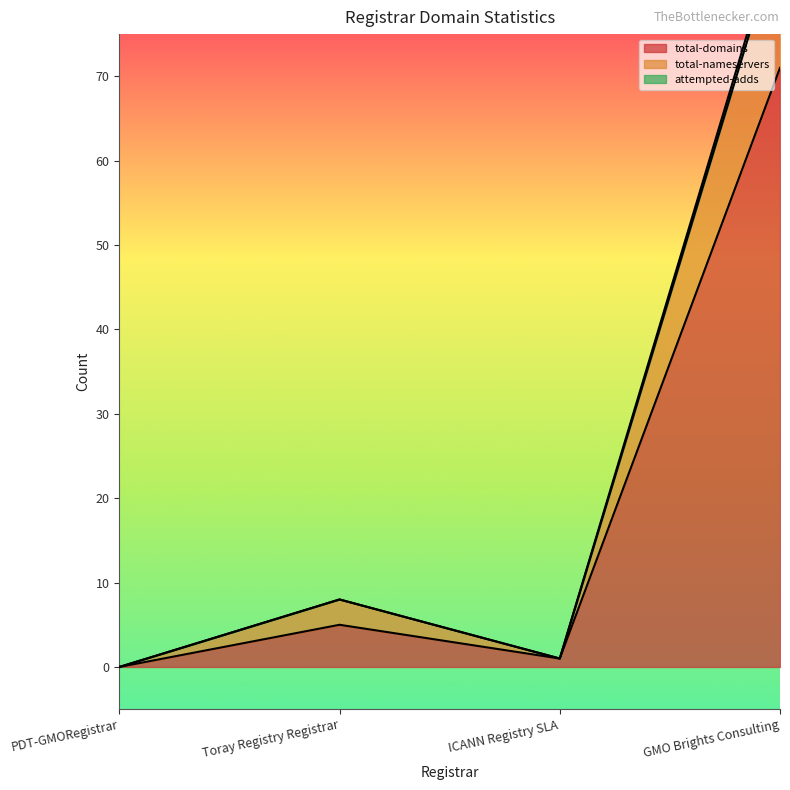

What is the sum of the total-domains values at ICANN Registry SLA and Toray Registry Registrar?

6